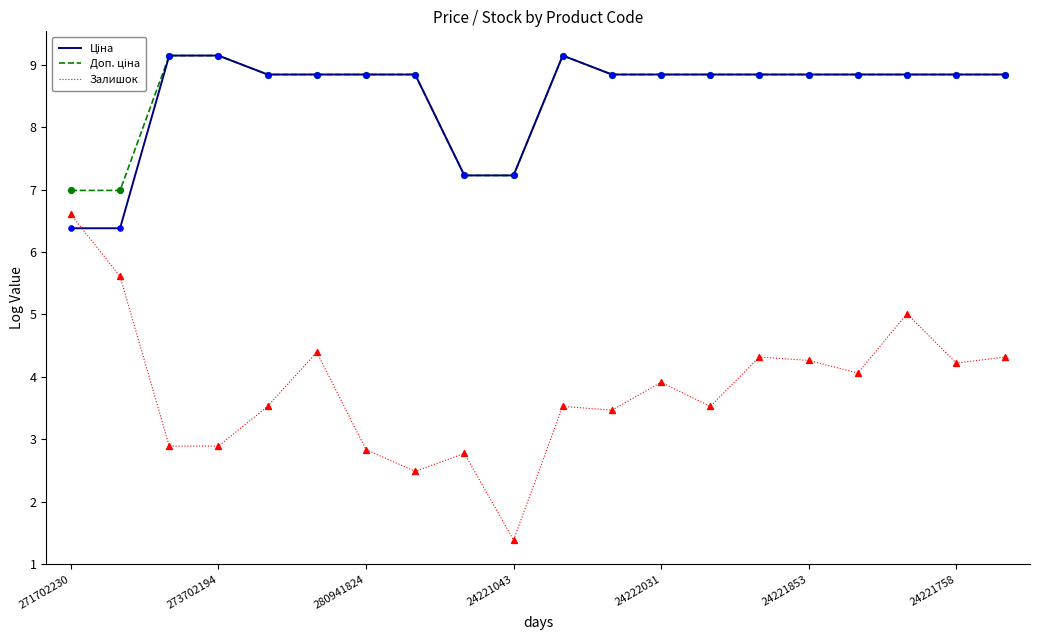

Which series has the widest spread of values?

Залишок